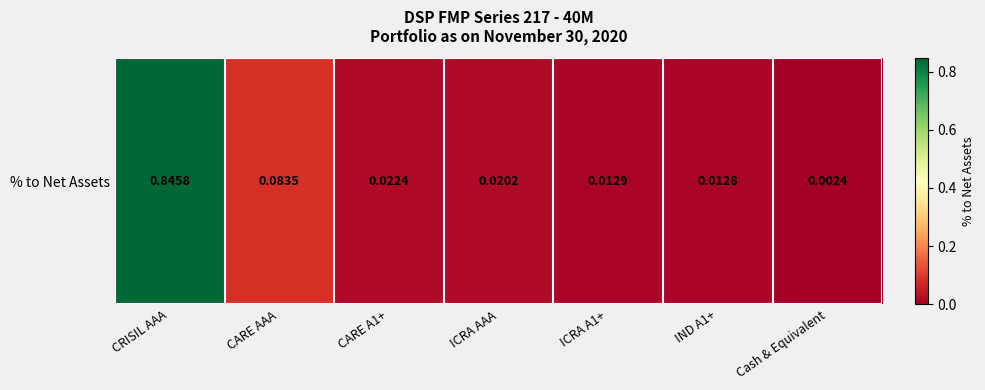

Reading left to right, extract all data points from this chart.

CRISIL AAA=0.8	CARE AAA=0.1	CARE A1+=0.0	ICRA AAA=0.0	ICRA A1+=0.0	IND A1+=0.0	Cash & Equivalent=0.0